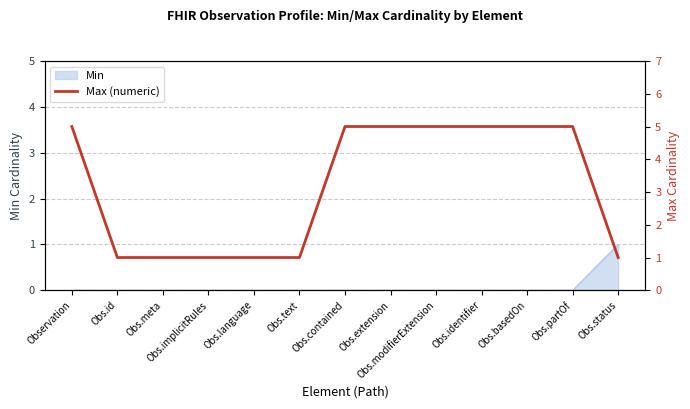

Which label corresponds to the largest value in the chart?

Observation